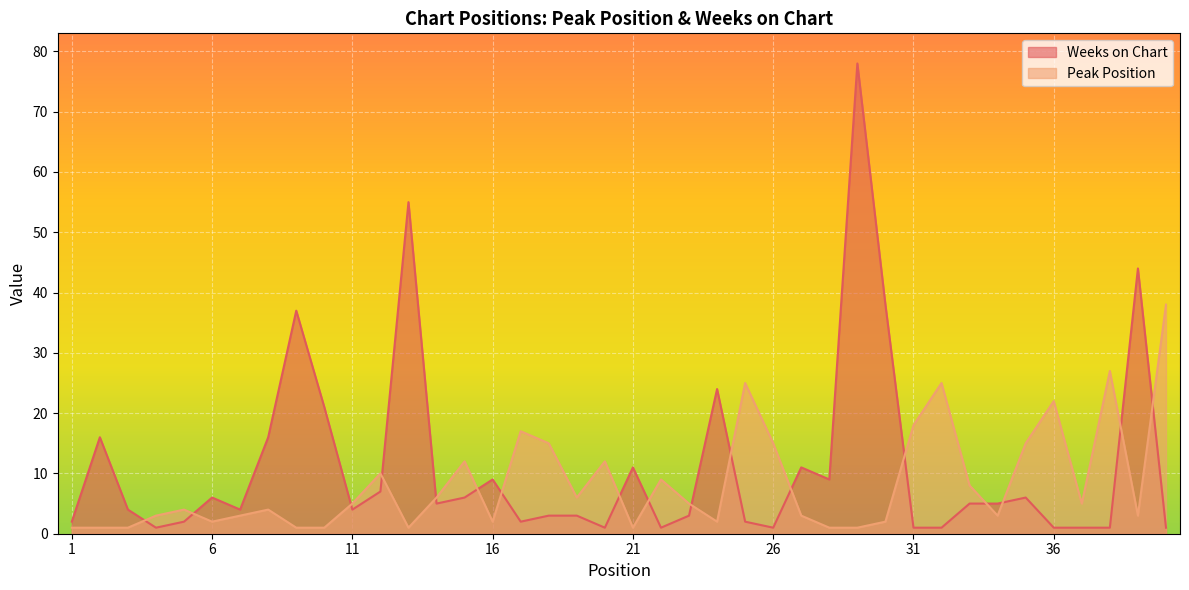

How many times do Peak Position and Weeks on Chart cross each other?

17